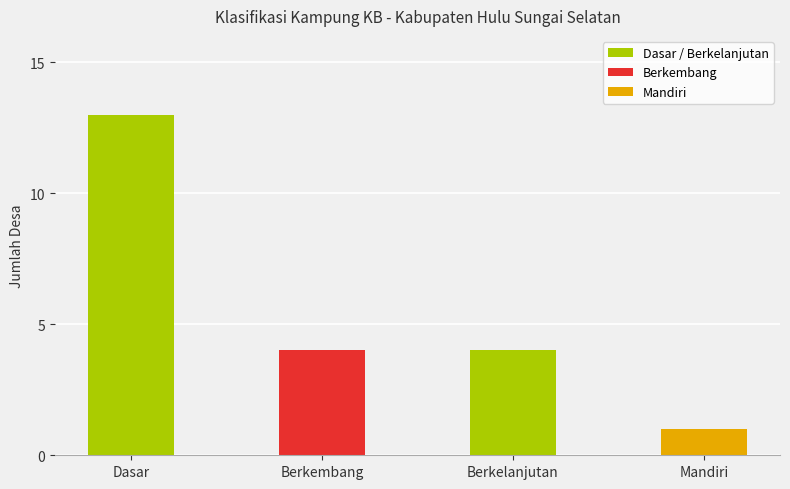

What is the label of the 3rd bar from the right?

Berkembang